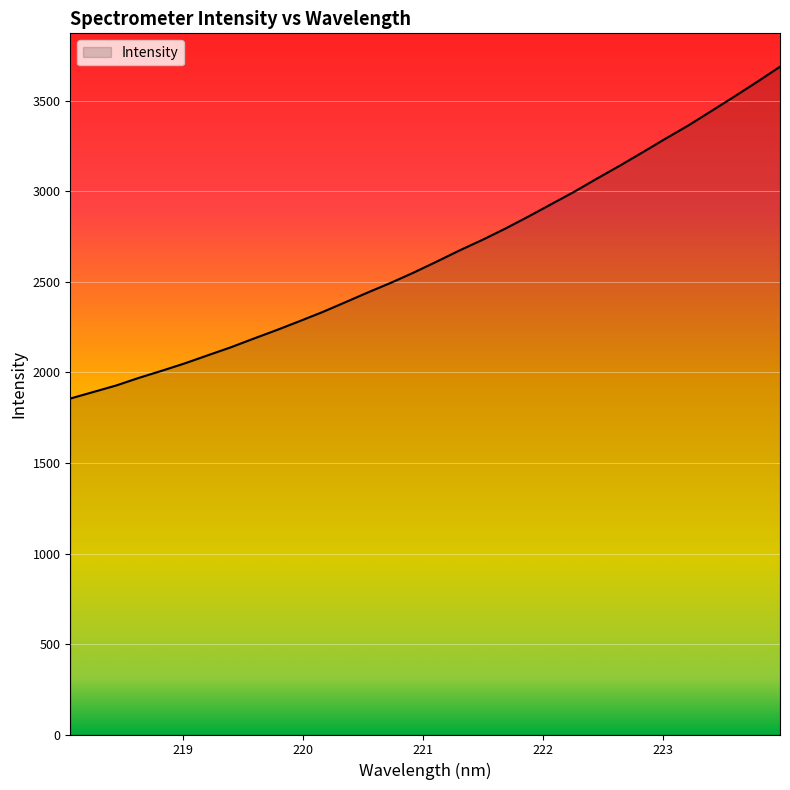

What is the difference between the maximum and minimum values?

1833.3